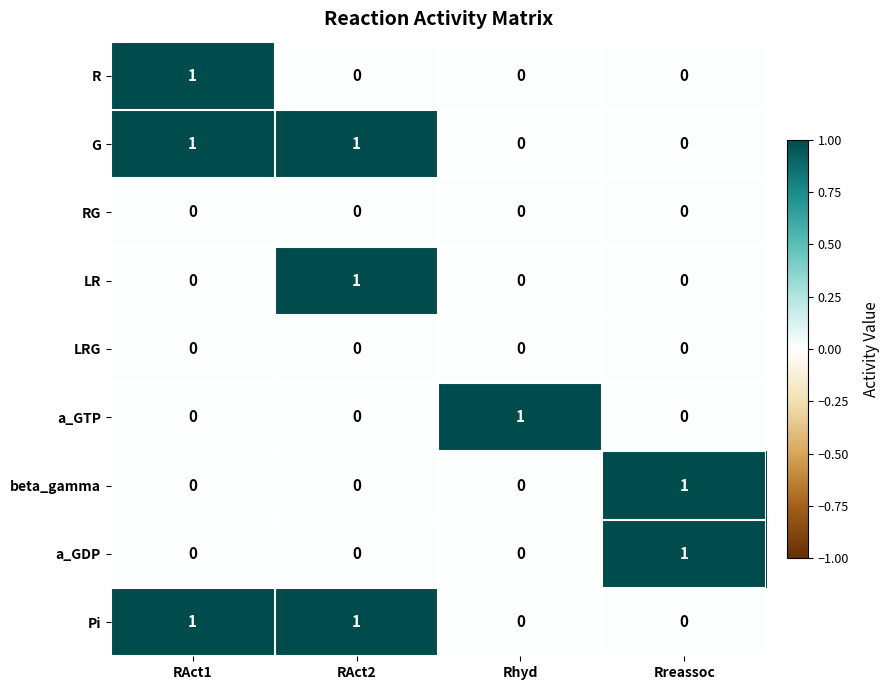

The value of LR at Rreassoc is 0. True or false?

True